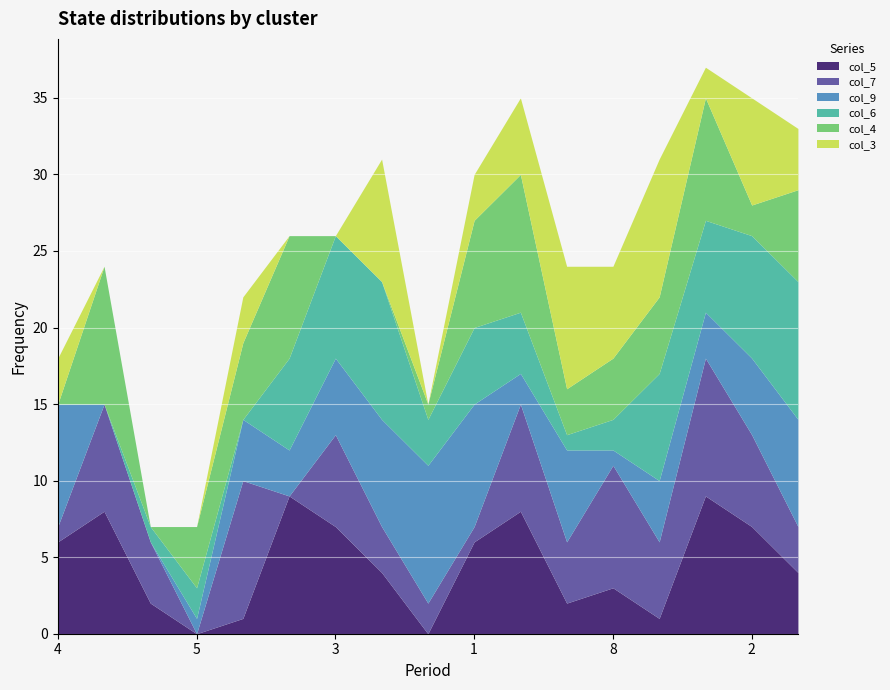

How many col_3 values are between 0 and 6?

14